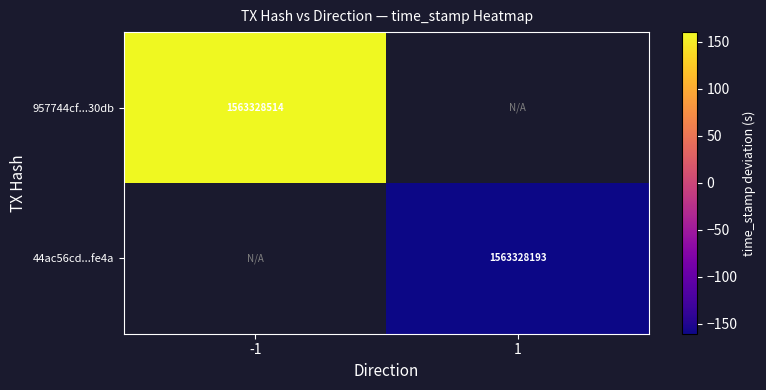

Which label corresponds to the largest value in the chart?

-1